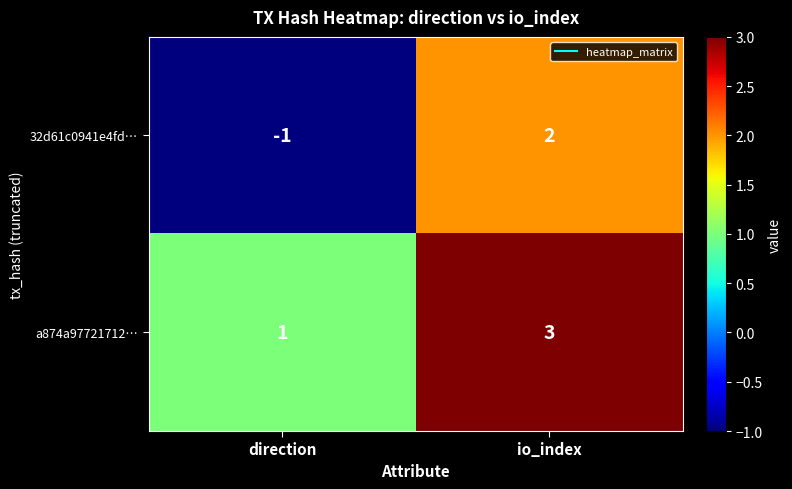

The 32d61c0941e4fd… series shows 2 at io_index. True or false?

True